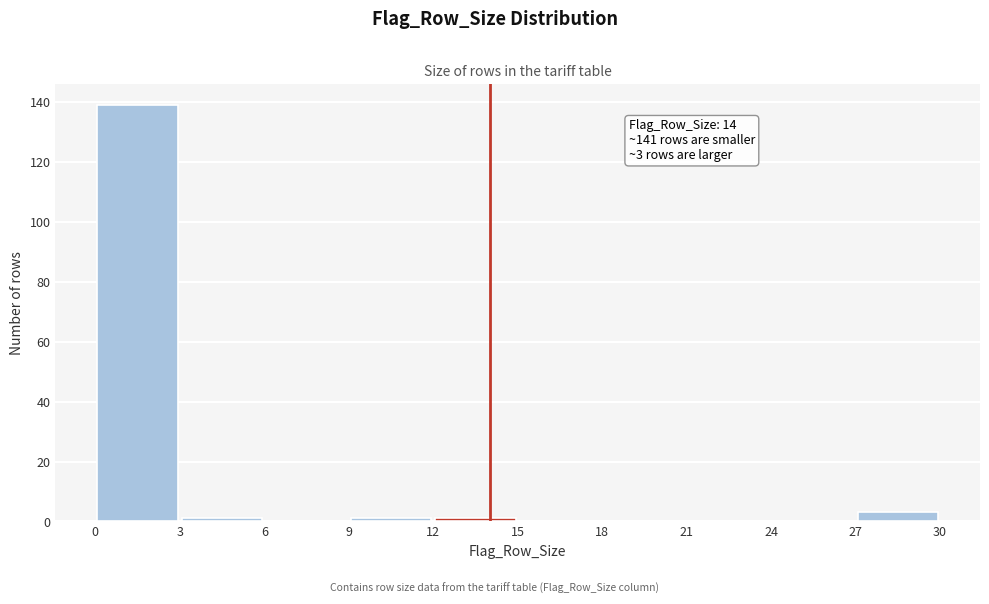

Over which range of the x-axis is the bar tallest?

0 to 3